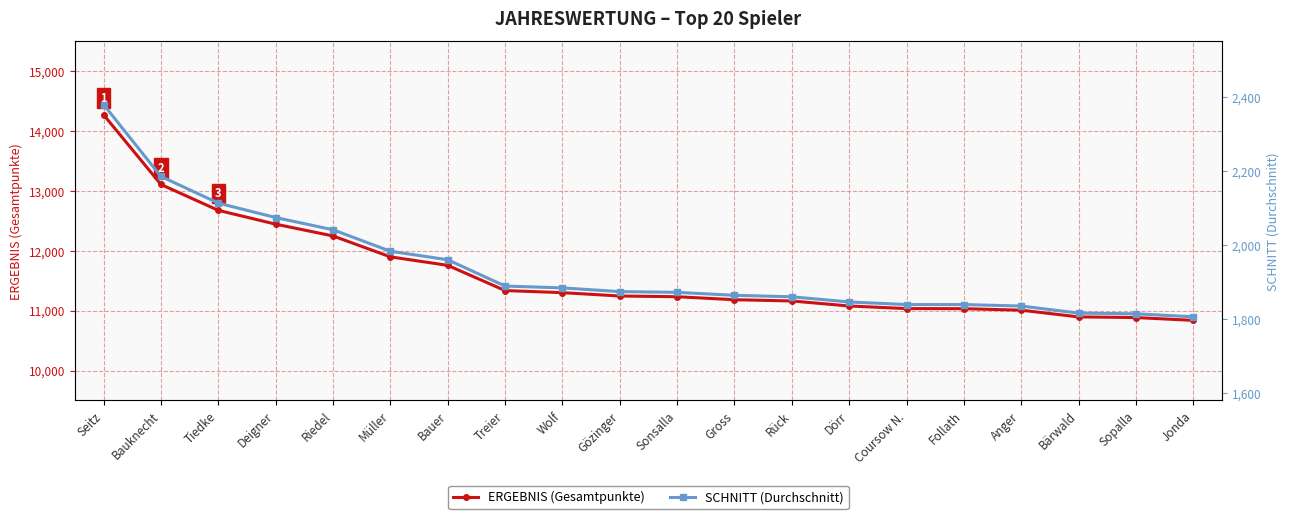

At which category is the sum across all series the highest?

Seitz